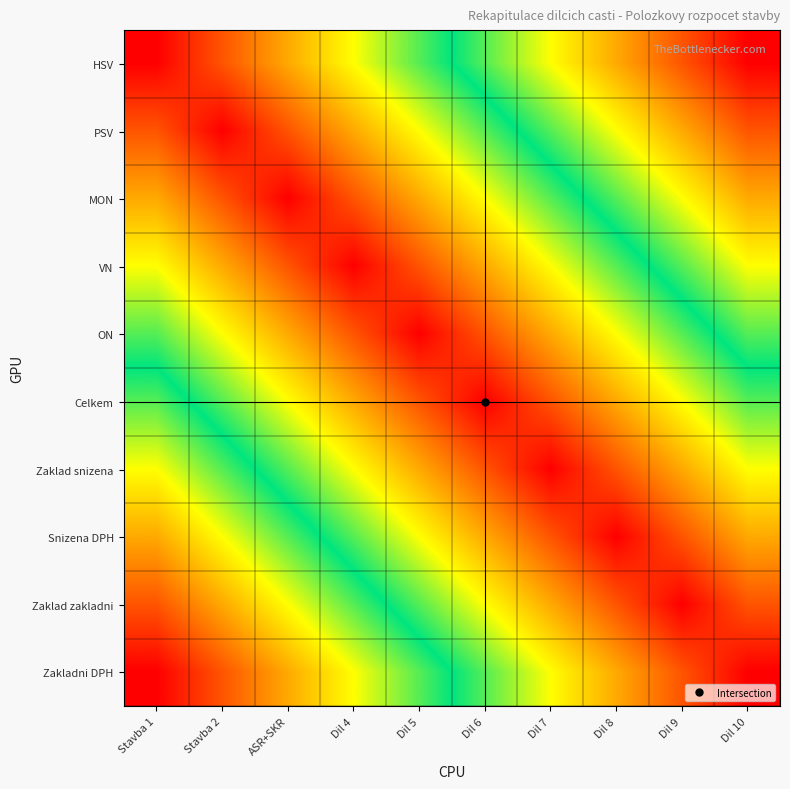

Reading right to left, list all the values displayed in this chart.

HSV: Dil 10=0.9	Dil 9=0.8	Dil 8=0.7	Dil 7=0.6	Dil 6=0.5	Dil 5=0.4	Dil 4=0.3	ASR+SKR=0.2	Stavba 2=0.1	Stavba 1=0.0
PSV: Dil 10=0.8	Dil 9=0.7	Dil 8=0.6	Dil 7=0.5	Dil 6=0.4	Dil 5=0.3	Dil 4=0.2	ASR+SKR=0.1	Stavba 2=0.0	Stavba 1=0.1
MON: Dil 10=0.7	Dil 9=0.6	Dil 8=0.5	Dil 7=0.4	Dil 6=0.3	Dil 5=0.2	Dil 4=0.1	ASR+SKR=0.0	Stavba 2=0.1	Stavba 1=0.2
VN: Dil 10=0.6	Dil 9=0.5	Dil 8=0.4	Dil 7=0.3	Dil 6=0.2	Dil 5=0.1	Dil 4=0.0	ASR+SKR=0.1	Stavba 2=0.2	Stavba 1=0.3
ON: Dil 10=0.5	Dil 9=0.4	Dil 8=0.3	Dil 7=0.2	Dil 6=0.1	Dil 5=0.0	Dil 4=0.1	ASR+SKR=0.2	Stavba 2=0.3	Stavba 1=0.4
Celkem: Dil 10=0.4	Dil 9=0.3	Dil 8=0.2	Dil 7=0.1	Dil 6=0.0	Dil 5=0.1	Dil 4=0.2	ASR+SKR=0.3	Stavba 2=0.4	Stavba 1=0.5
Zaklad snizena: Dil 10=0.3	Dil 9=0.2	Dil 8=0.1	Dil 7=0.0	Dil 6=0.1	Dil 5=0.2	Dil 4=0.3	ASR+SKR=0.4	Stavba 2=0.5	Stavba 1=0.6
Snizena DPH: Dil 10=0.2	Dil 9=0.1	Dil 8=0.0	Dil 7=0.1	Dil 6=0.2	Dil 5=0.3	Dil 4=0.4	ASR+SKR=0.5	Stavba 2=0.6	Stavba 1=0.7
Zaklad zakladni: Dil 10=0.1	Dil 9=0.0	Dil 8=0.1	Dil 7=0.2	Dil 6=0.3	Dil 5=0.4	Dil 4=0.5	ASR+SKR=0.6	Stavba 2=0.7	Stavba 1=0.8
Zakladni DPH: Dil 10=0.0	Dil 9=0.1	Dil 8=0.2	Dil 7=0.3	Dil 6=0.4	Dil 5=0.5	Dil 4=0.6	ASR+SKR=0.7	Stavba 2=0.8	Stavba 1=0.9